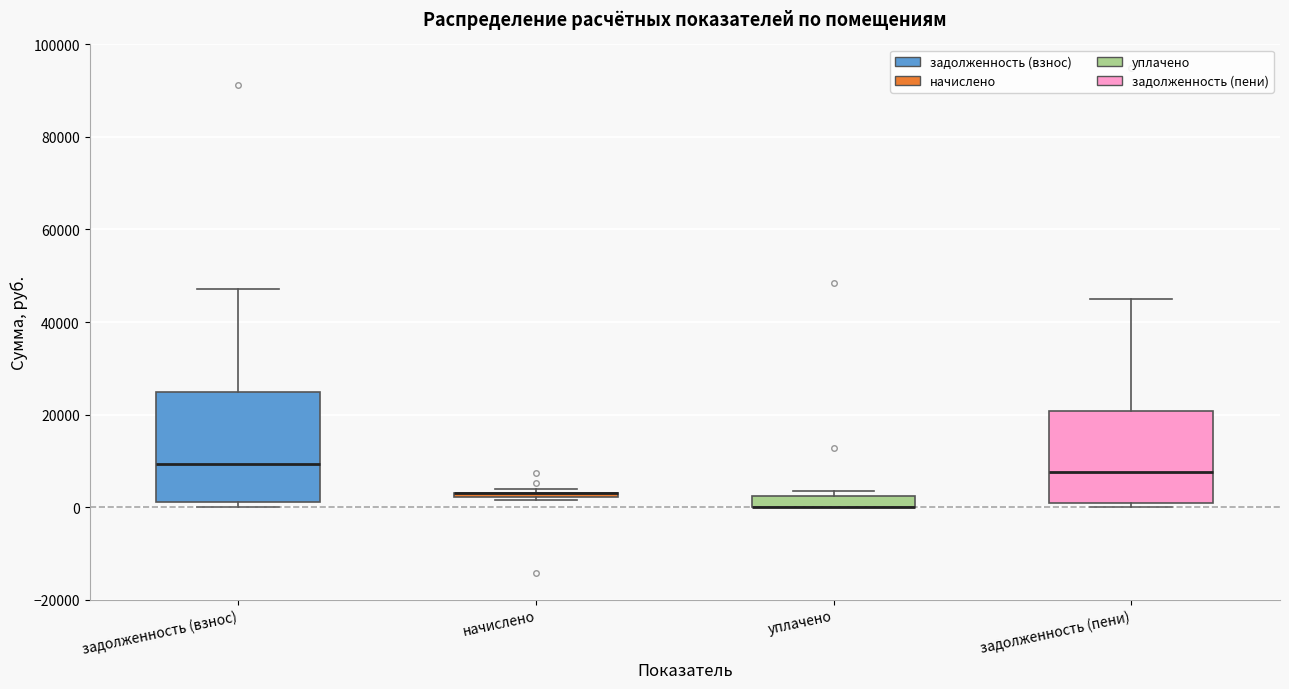

Where is the upper edge of the box for начислено on the y-axis? The values are not printed on the chart, so give them approximately, as read against the axis.

4000